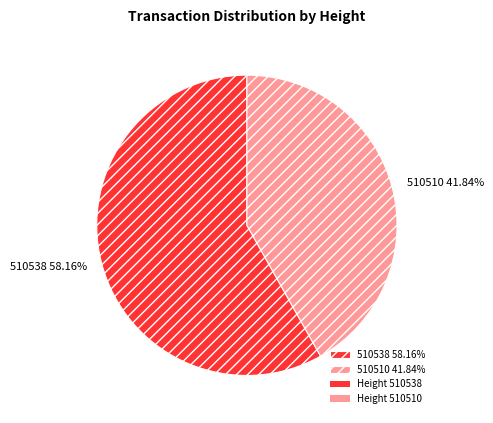

What percentage do 510510 and 510538 together represent?

100.0%